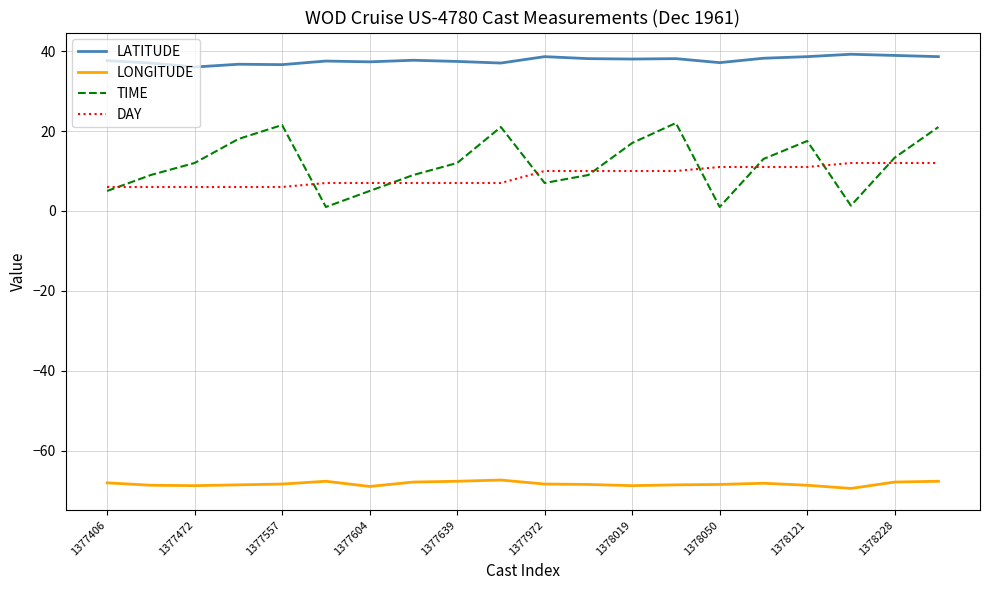

Which series has the largest range (max minus min)?

TIME